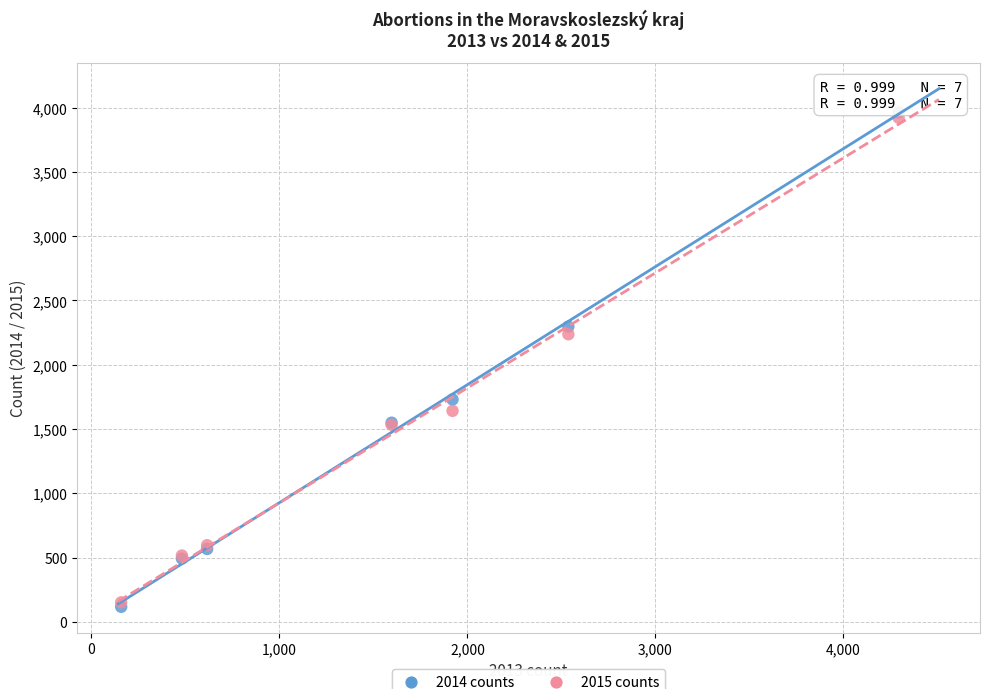

Which series contains the highest Y value?

2014 counts